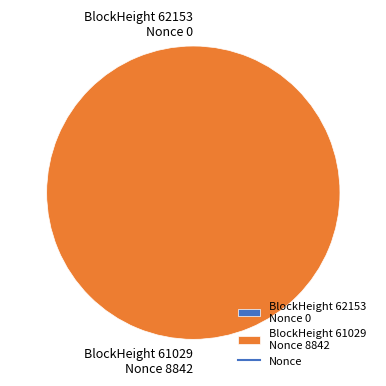

The 61029 slice represents 99% of the pie. True or false?

False